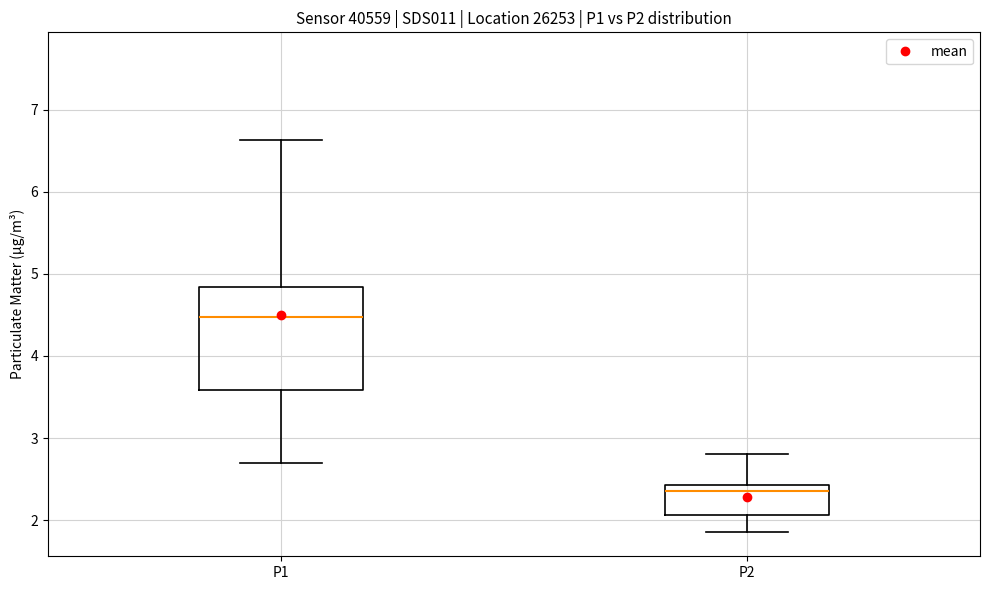

Which box has the highest median line?

P1